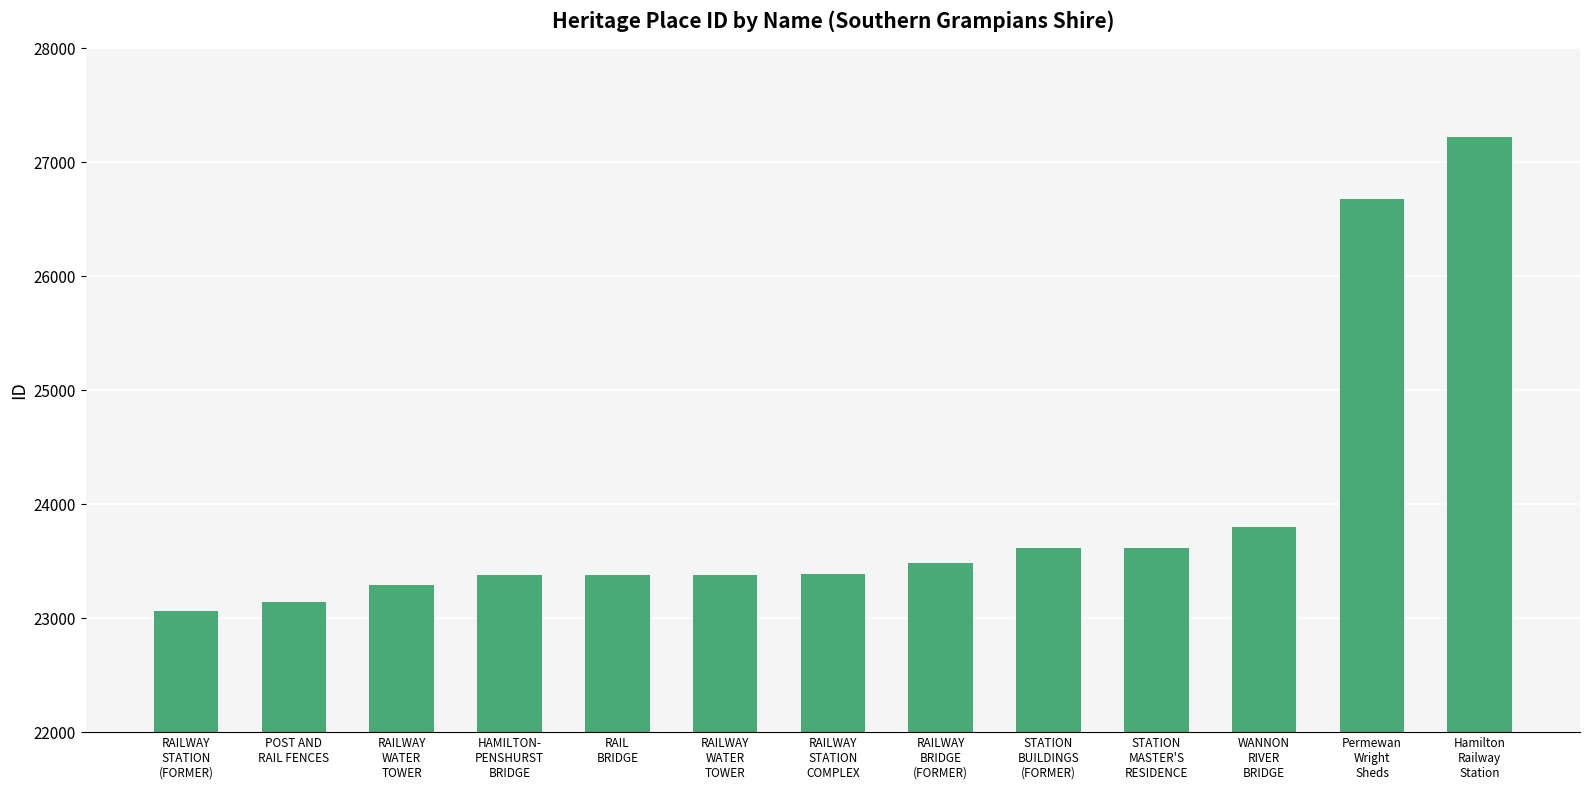

Reading left to right, extract all data points from this chart.

23066	23142	23291	23377	23378	23380	23389	23484	23613	23617	23798	26678	27220